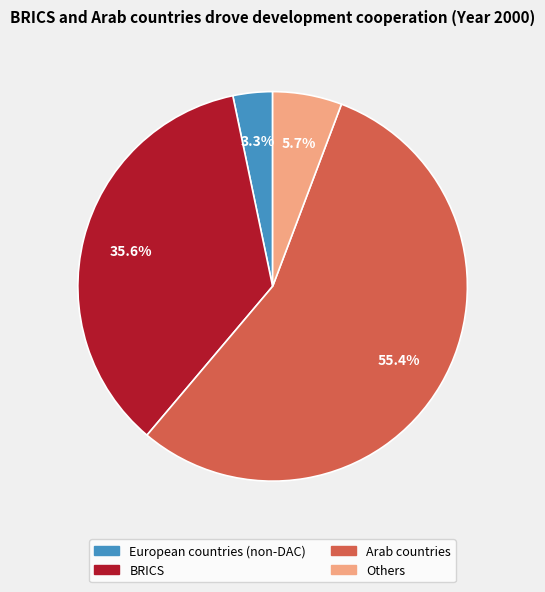

Is it true that European countries (non-DAC) is 3% of the pie?

True